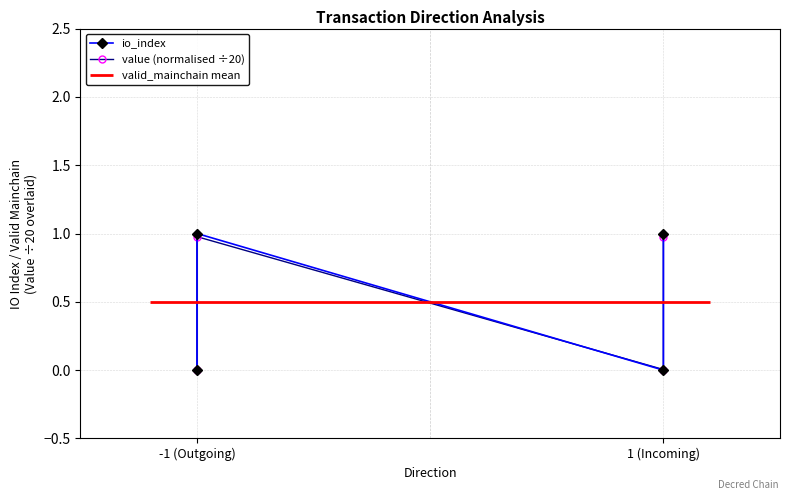

What is the sum of all value (normalised ÷20) values?

2.0